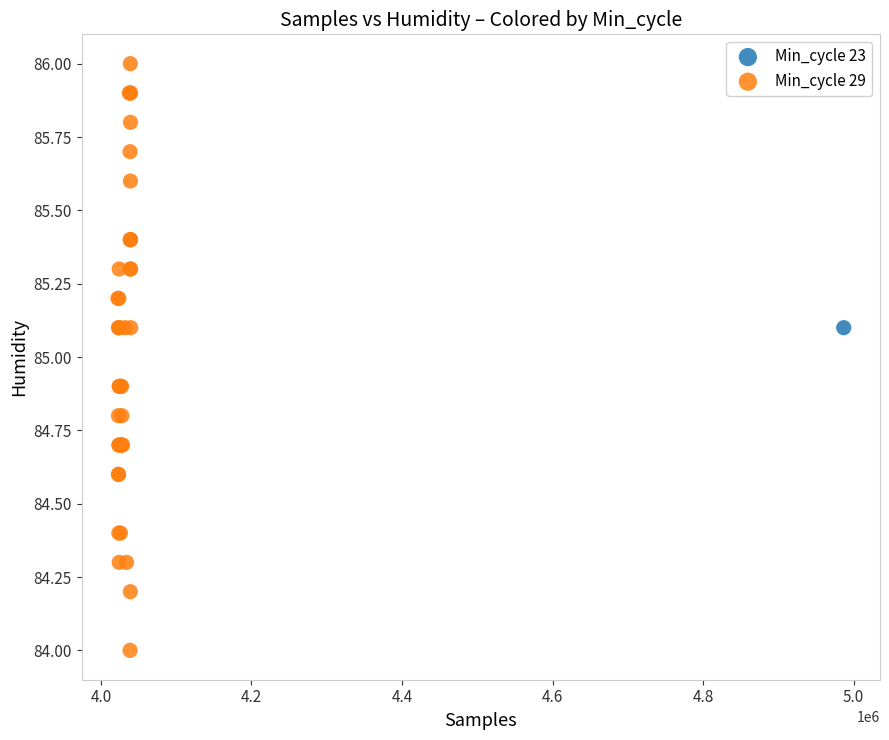

What are all the series names shown in the legend?

Min_cycle 23, Min_cycle 29